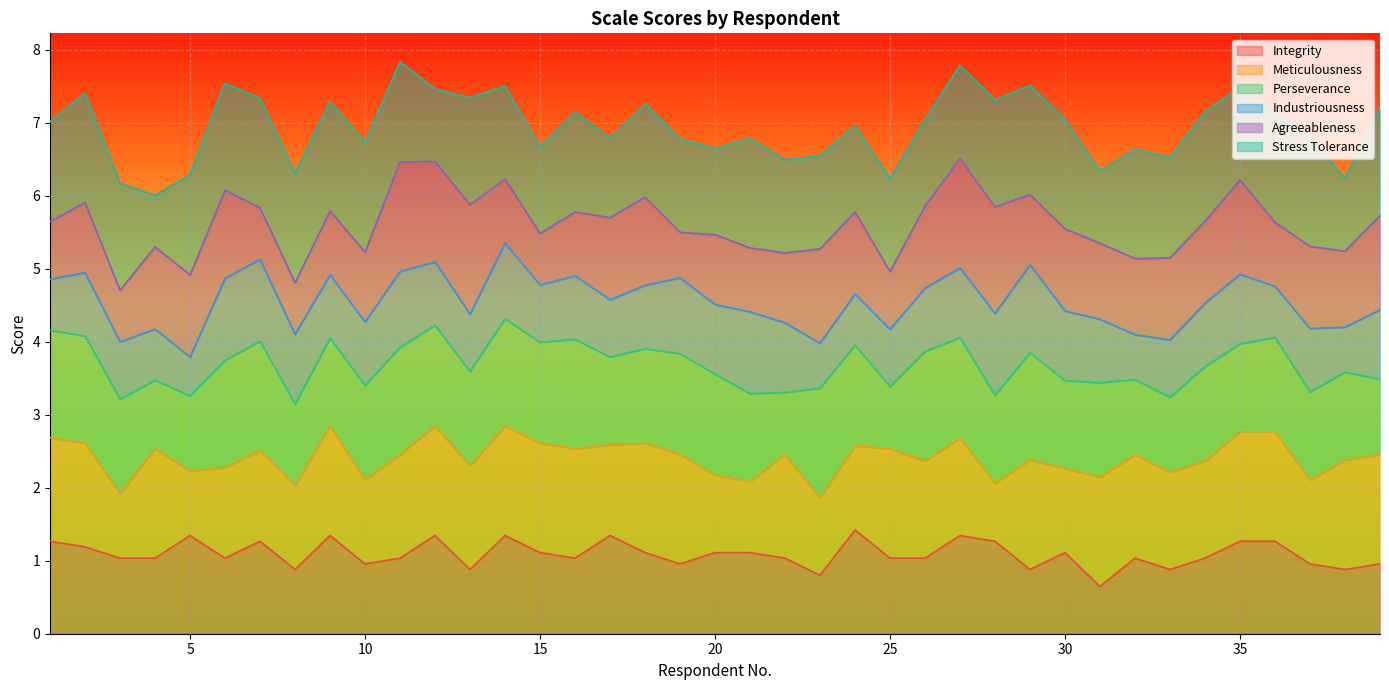

What is the lowest value of the Integrity series?

0.6